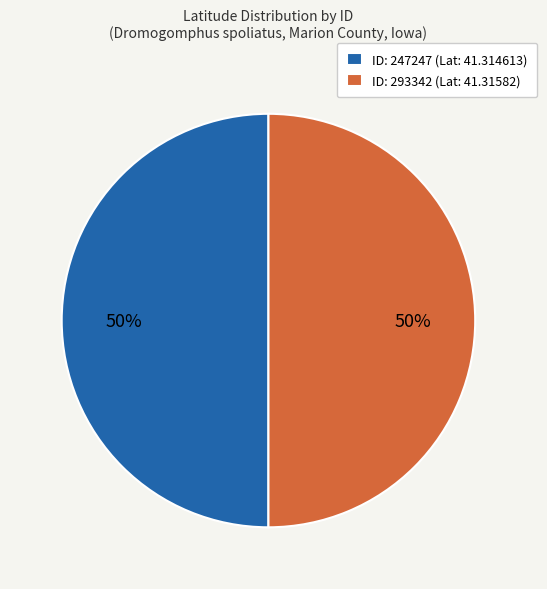

To the nearest percent, what is the average slice percentage?

50%